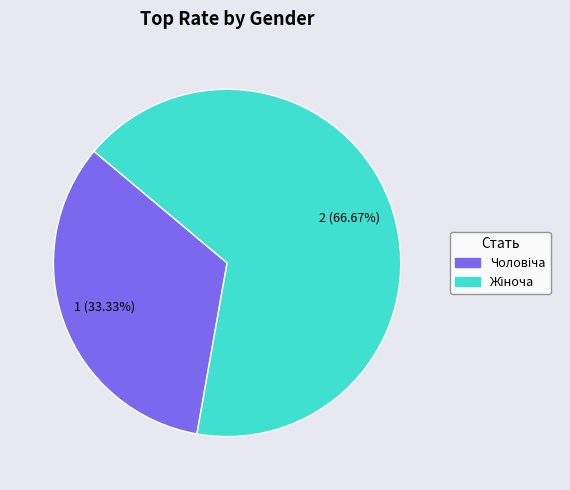

Is there any slice that represents more than half of the pie?

Yes